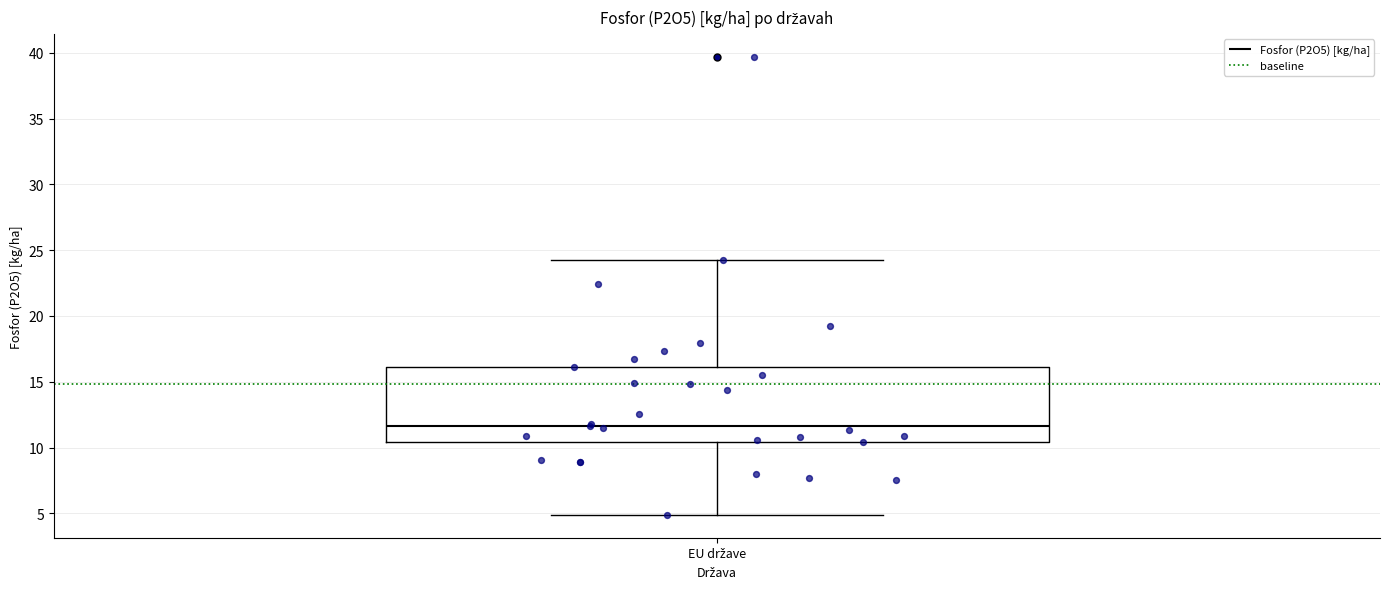

Transcribe this box plot: give where the median line is, the range the box spans, and where the two whiskers end, as read against the y-axis. The values are not printed on the chart, so give them approximately, as read against the axis.

median 11.5, box 10.5 to 16.0, whiskers 5.0 to 24.5